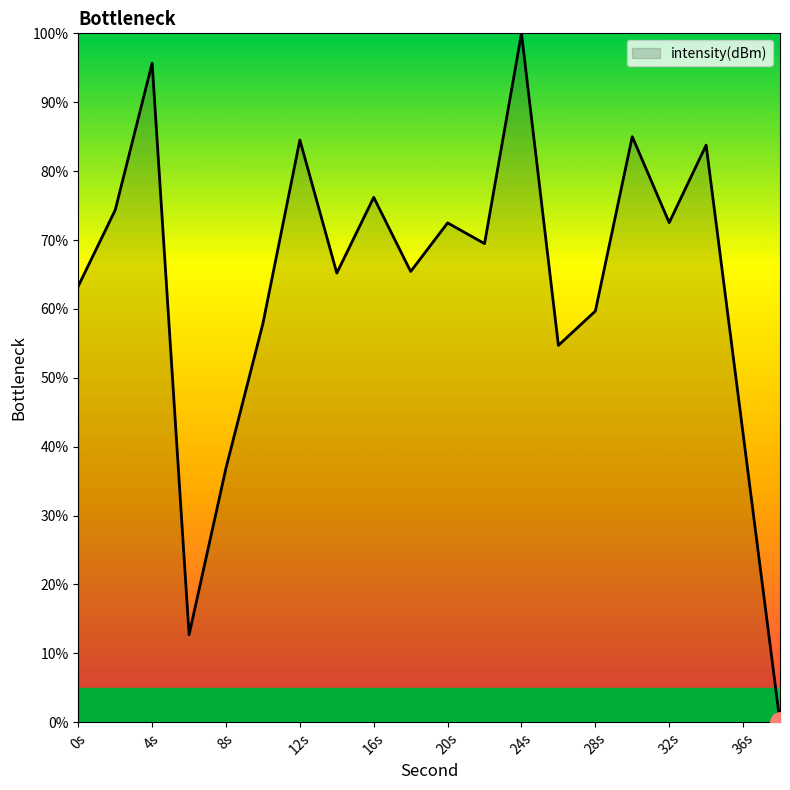

What is the greatest value displayed?

100.0